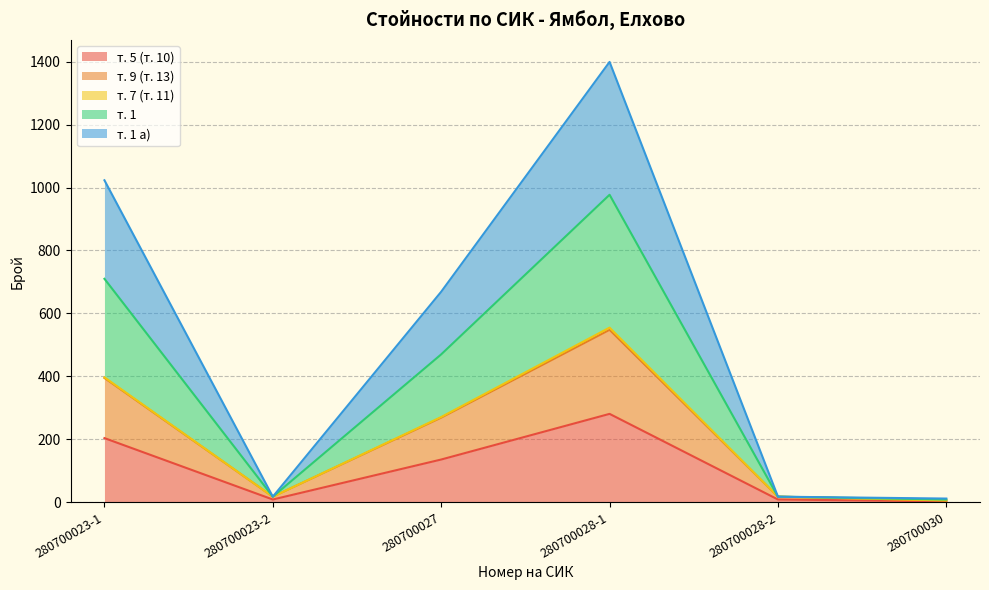

Is the value of т. 1 at 280700030 greater than the value of т. 5 (т. 10) at 280700023-2?

Yes